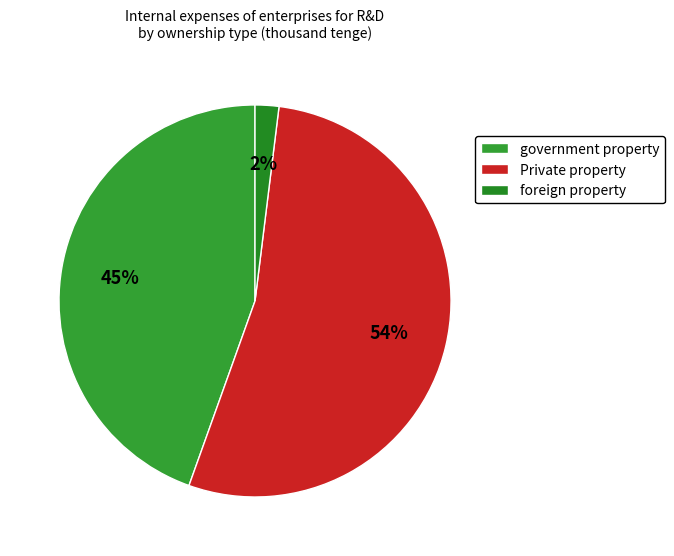

What portion of the pie excludes Private property?

46.5%